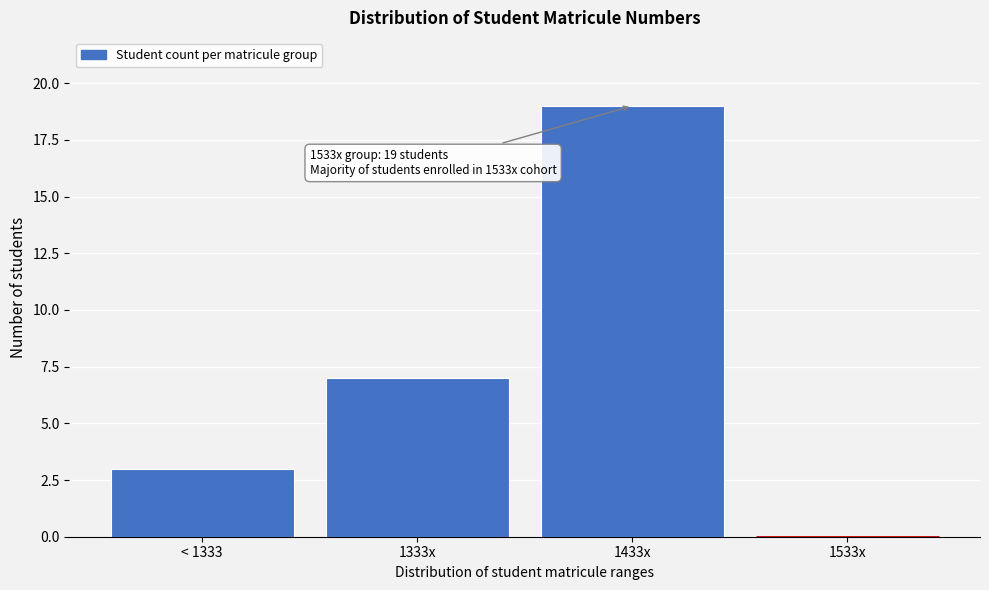

Reading left to right, list all the values displayed in this chart.

< 1333=3	1333x=7	1433x=19	1533x=0